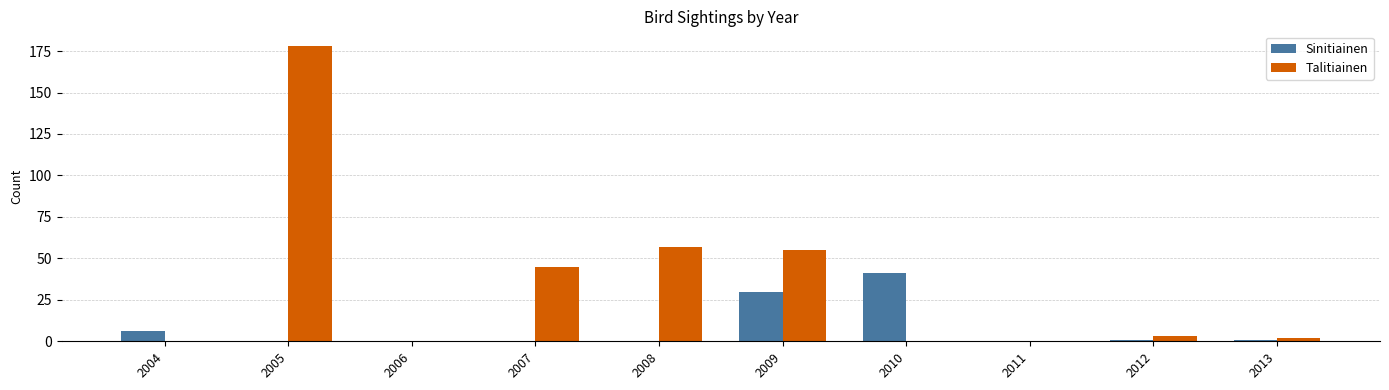

Does the chart contain stacked bars?

No